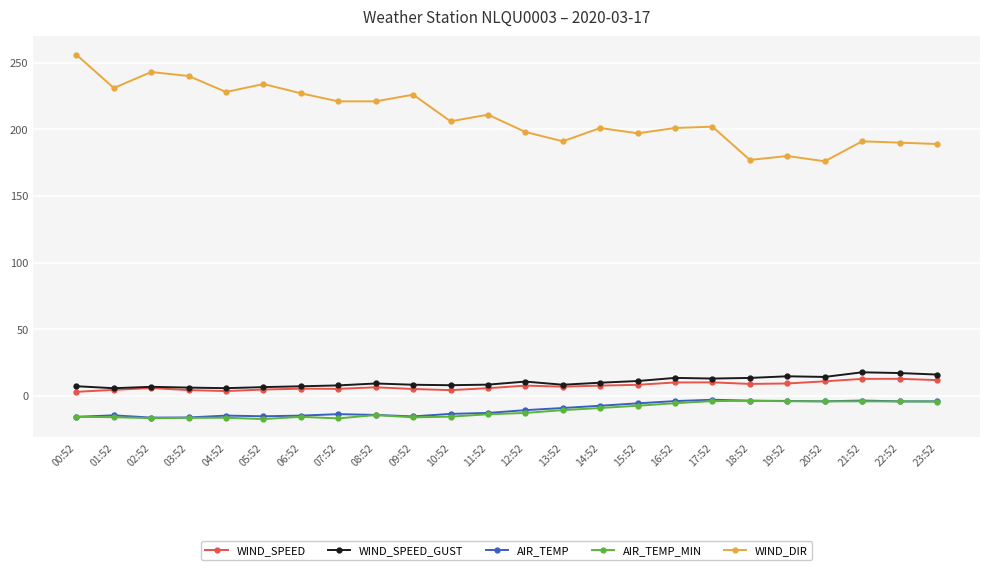

How many categories are shown in the chart?

24